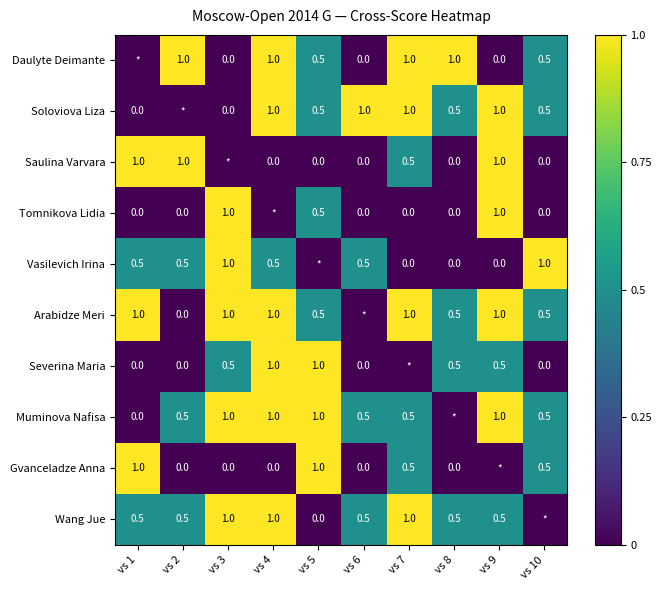

How many series are shown in this chart?

10